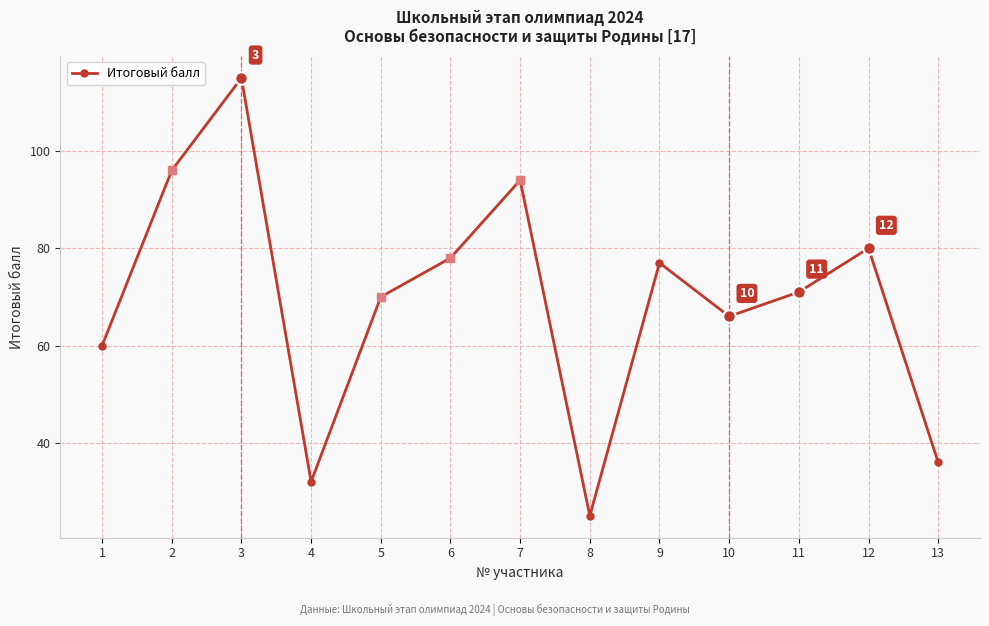

List the labels in order of value, smallest first.

8, 4, 13, 1, 10, 5, 11, 9, 6, 12, 7, 2, 3